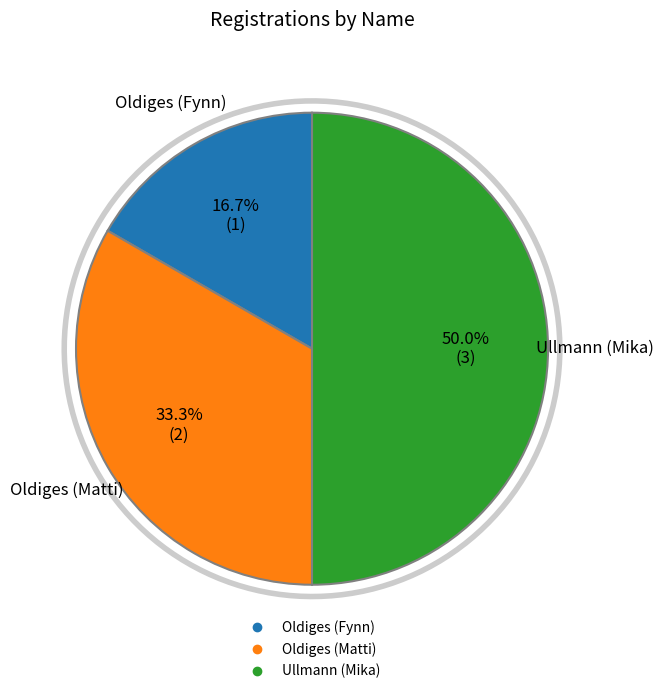

Does Ullmann (Mika) account for over 50% of the chart?

No